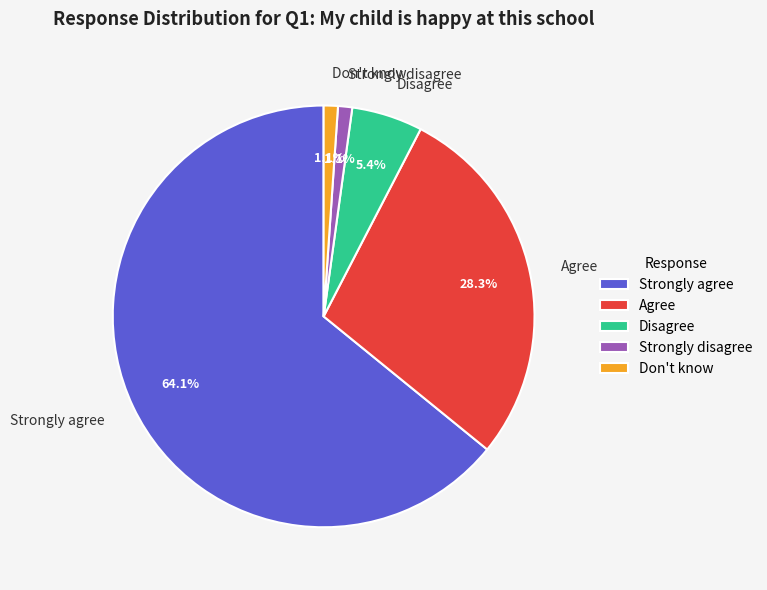

The Strongly disagree slice represents 1% of the pie. True or false?

True